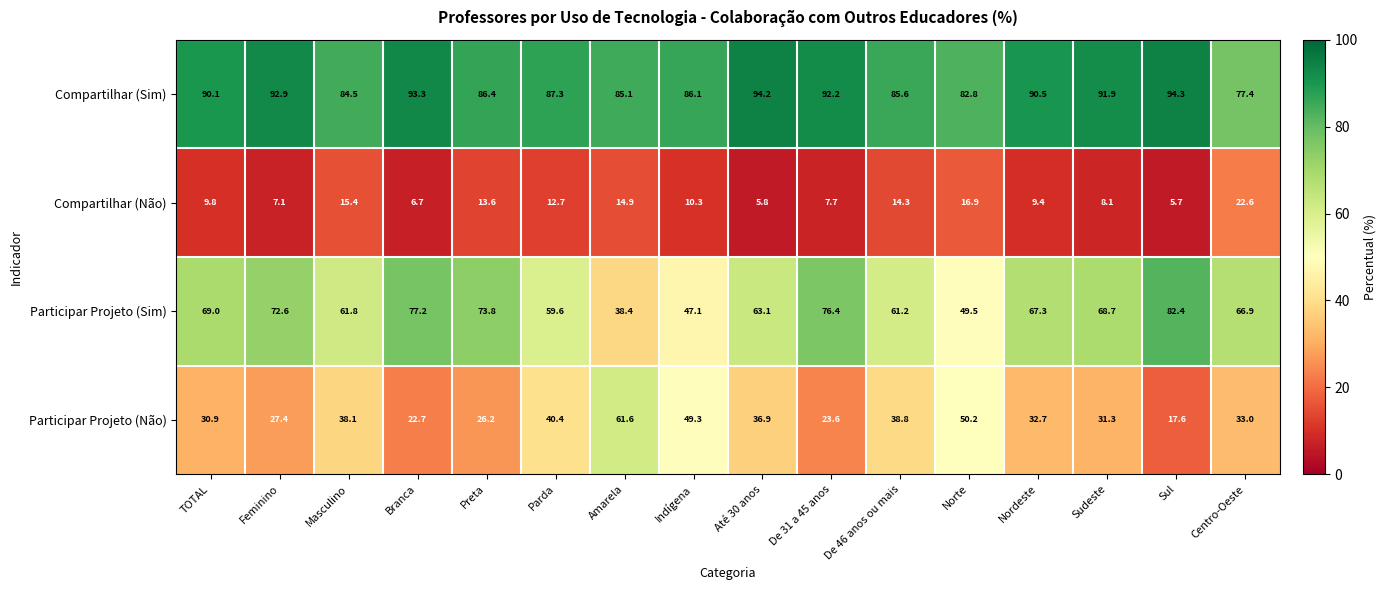

What is the greatest value displayed?

94.3